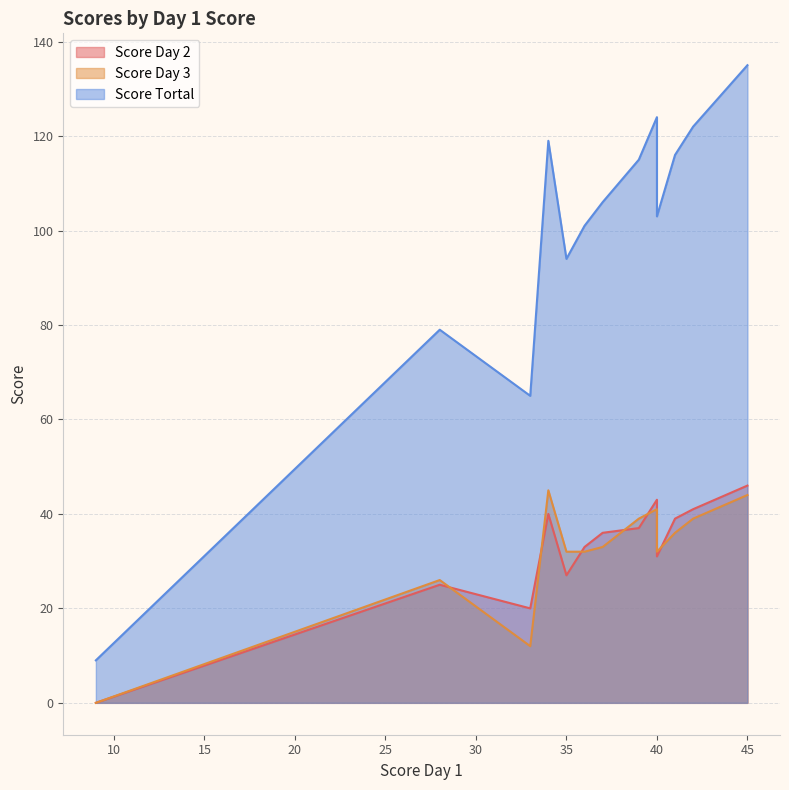

Between 35 and 45, which is larger?

45